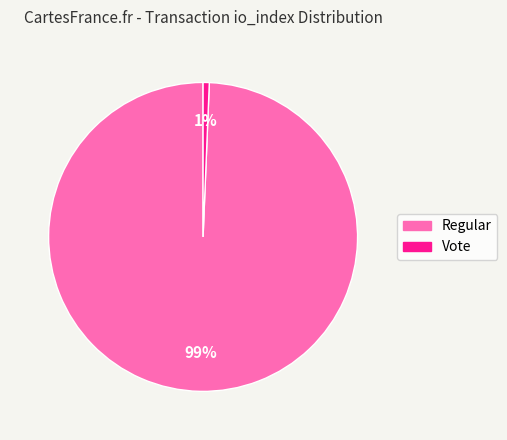

How many segments does this pie chart have?

2